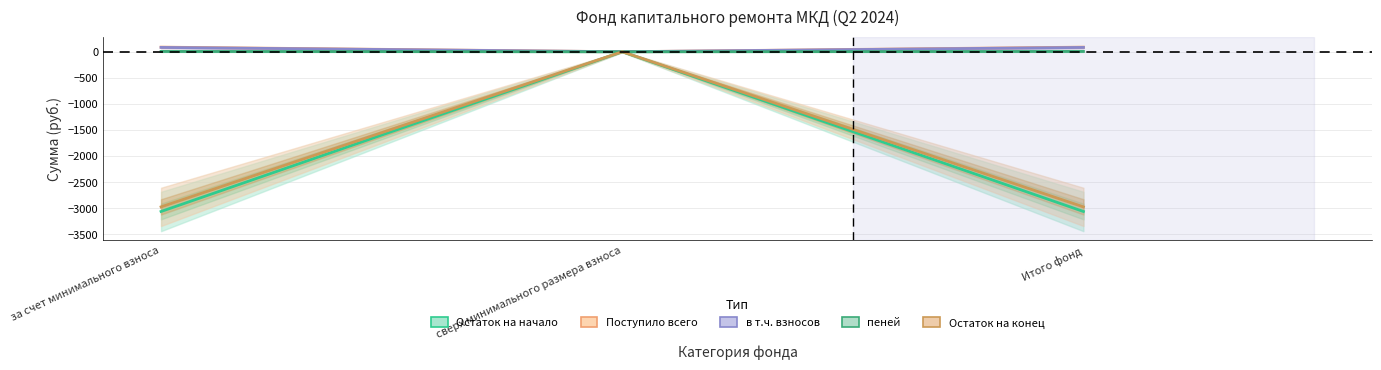

What is the smallest value displayed?

-3060.7